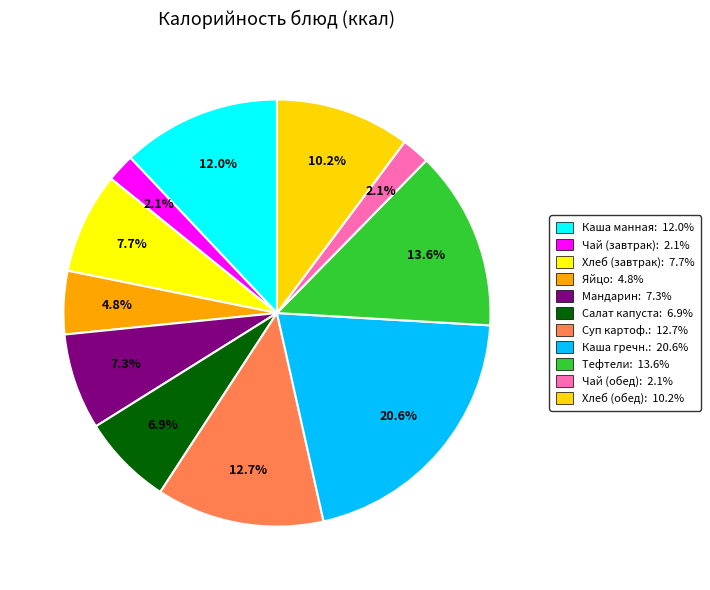

Is there a majority slice in this chart?

No